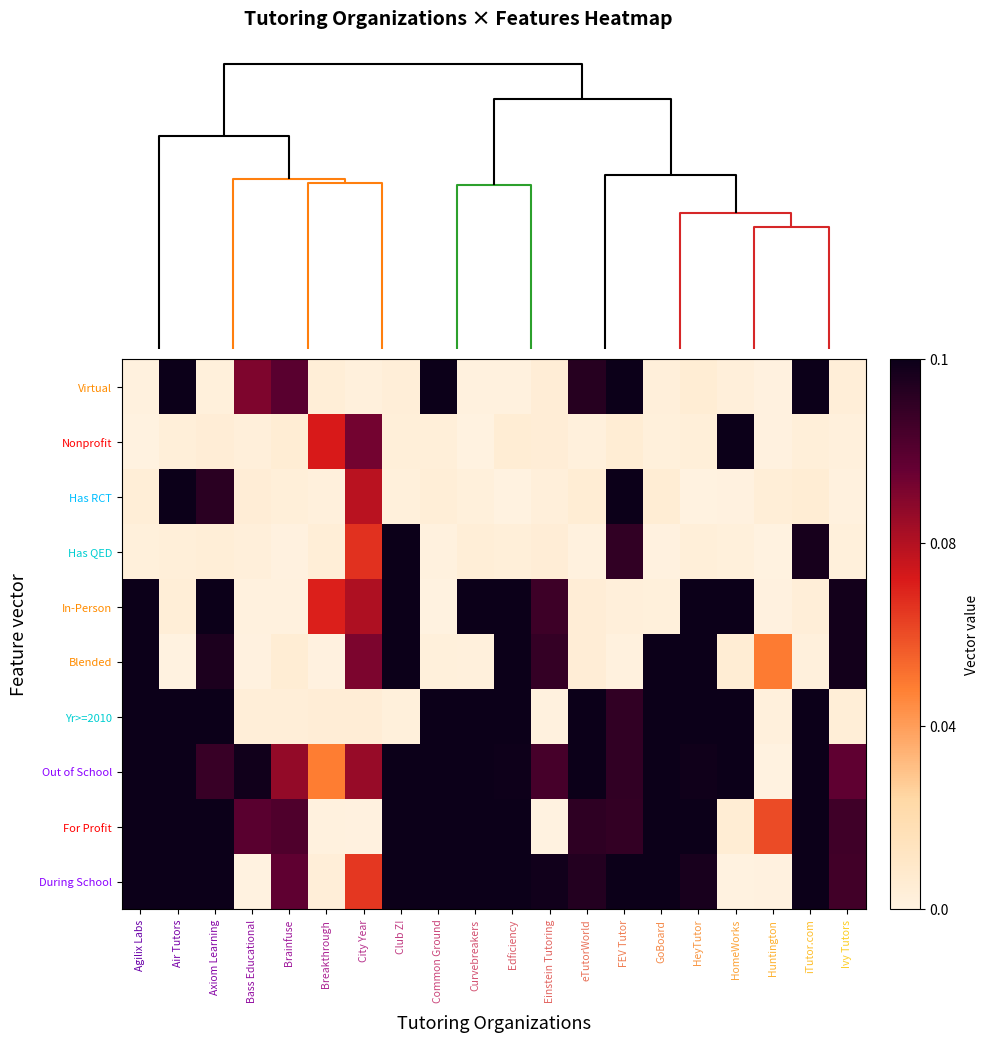

What is the spread (max minus min) of values at Axiom Learning?

0.1